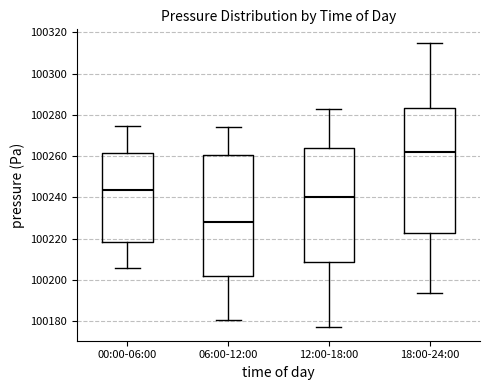

Which box's median line is the lowest?

06:00-12:00